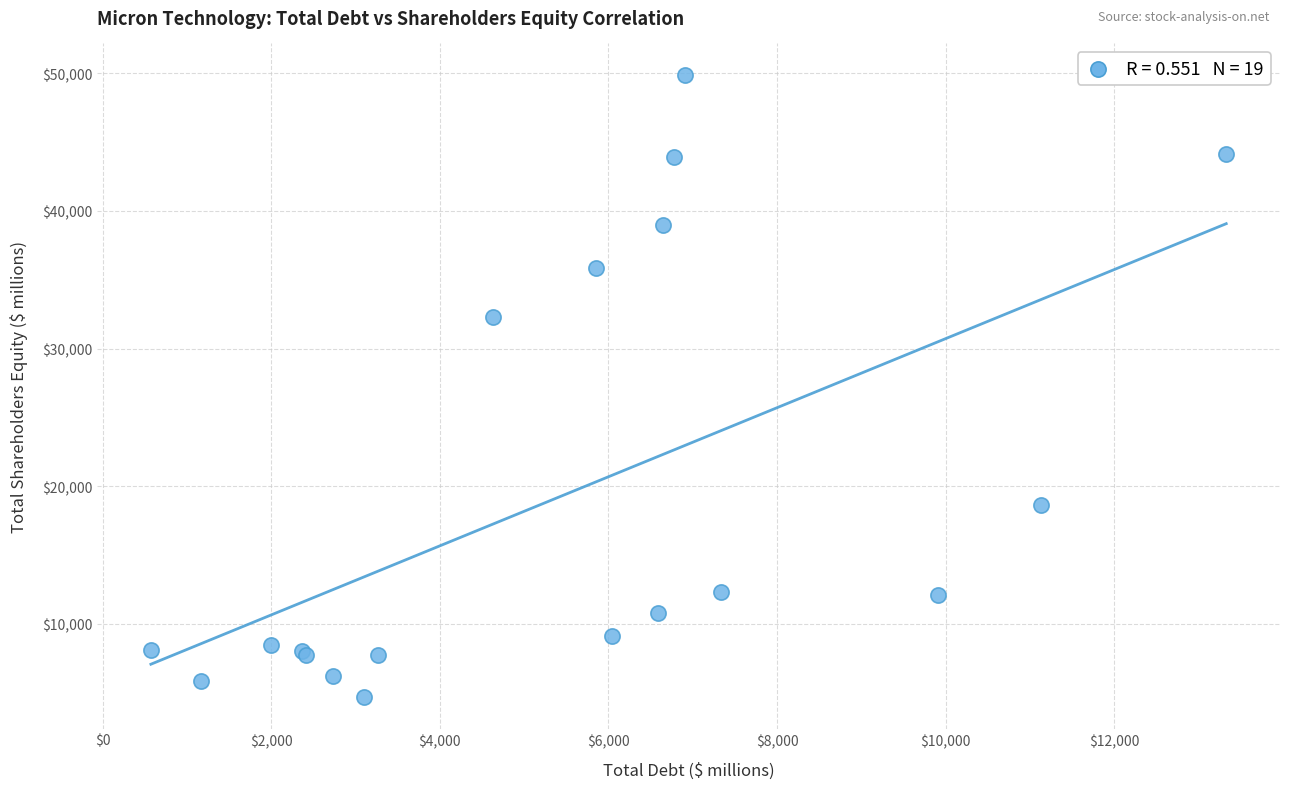

What Y value in the scatter plot is closest to 27280?

32294